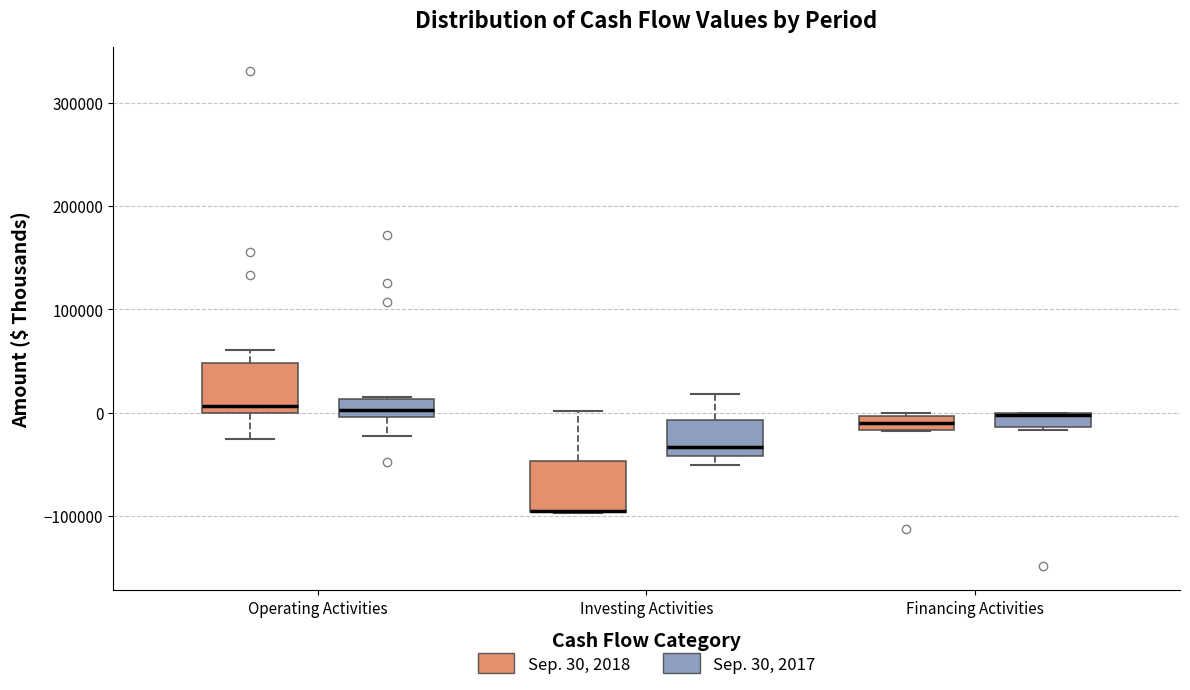

Where does the upper whisker of the box for Operating Activities (Sep. 30, 2018) end on the y-axis? The values are not printed on the chart, so give them approximately, as read against the axis.

60000